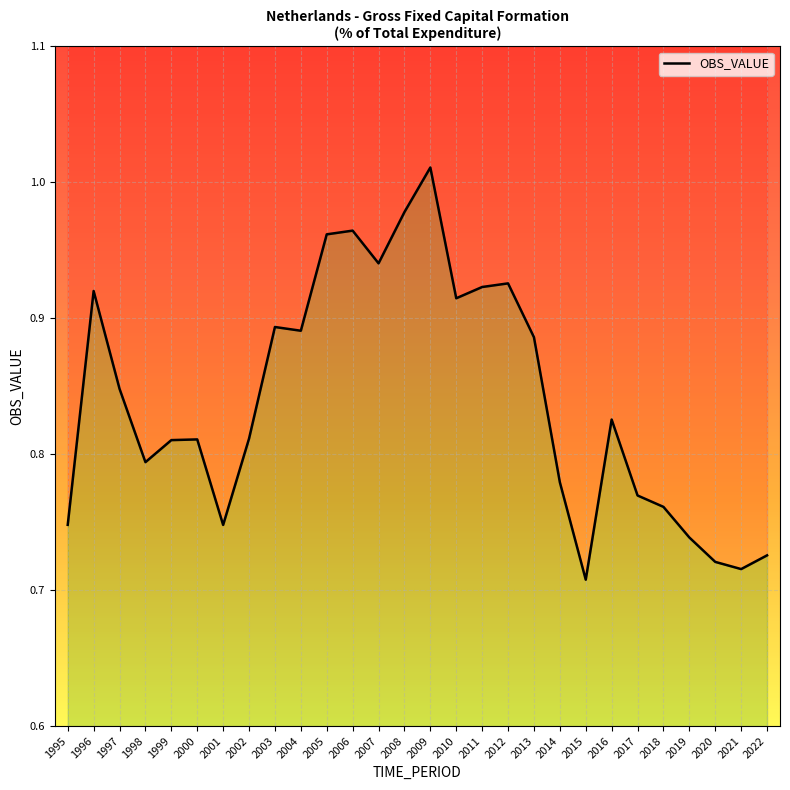

What is the approximate value at 2020?

0.7